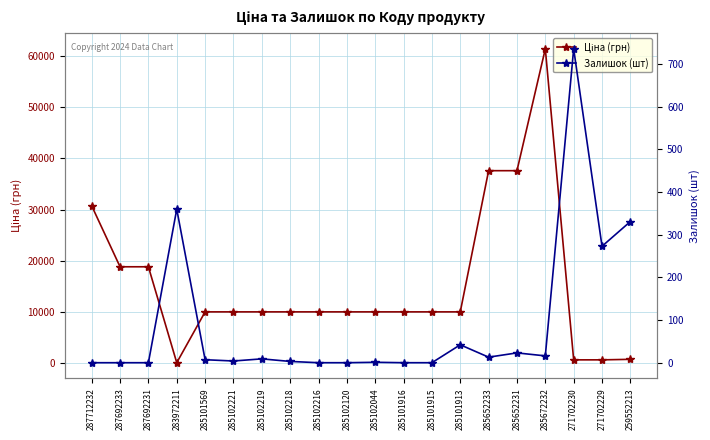

Which label corresponds to the largest value in the chart?

285672232